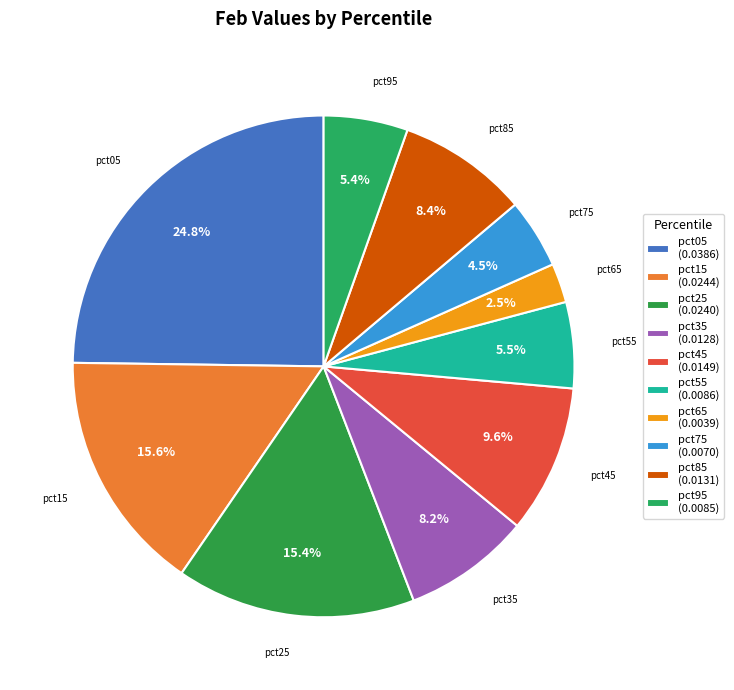

To the nearest percent, what portion does pct85 represent?

8%